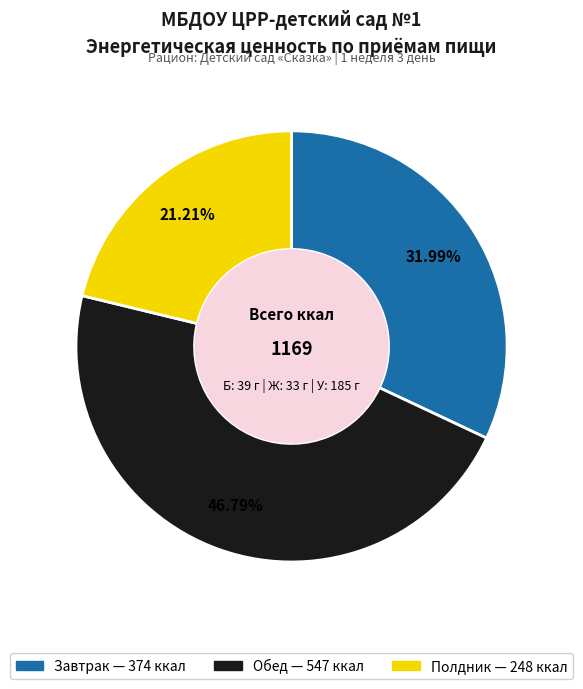

Count the number of slices in the pie.

3